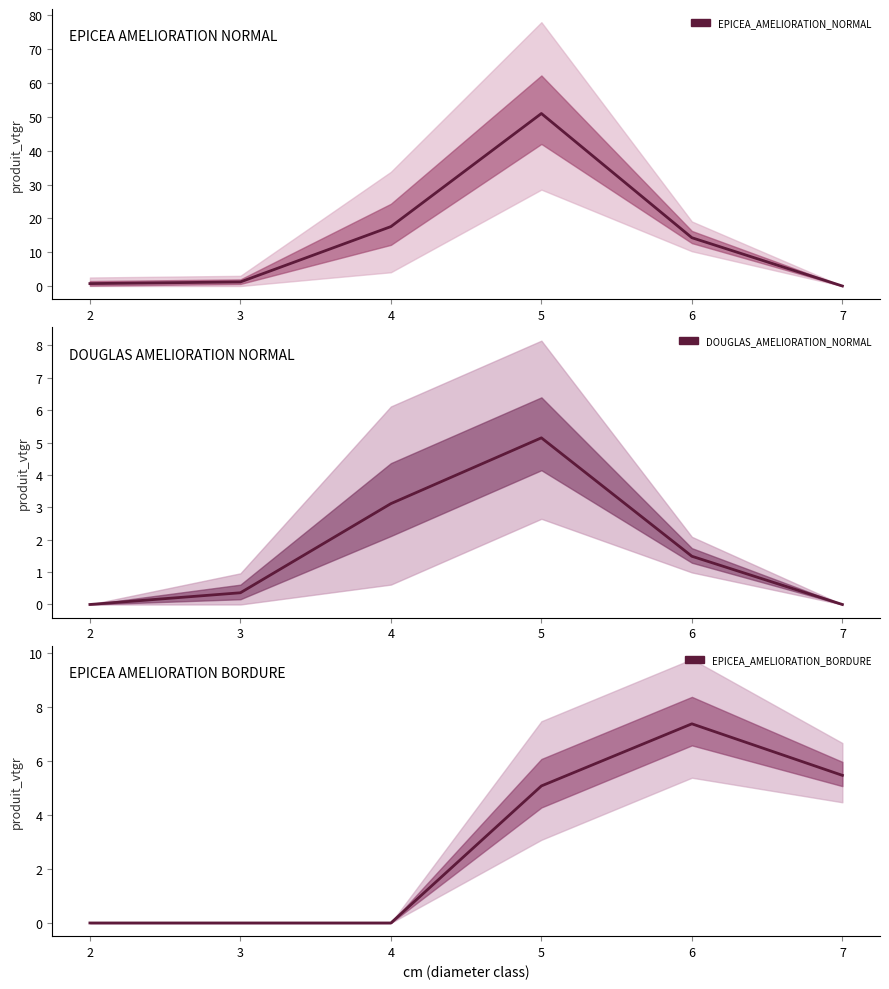

What is the difference between the second highest and minimum values in the EPICEA_AMELIORATION_NORMAL series?

17.6